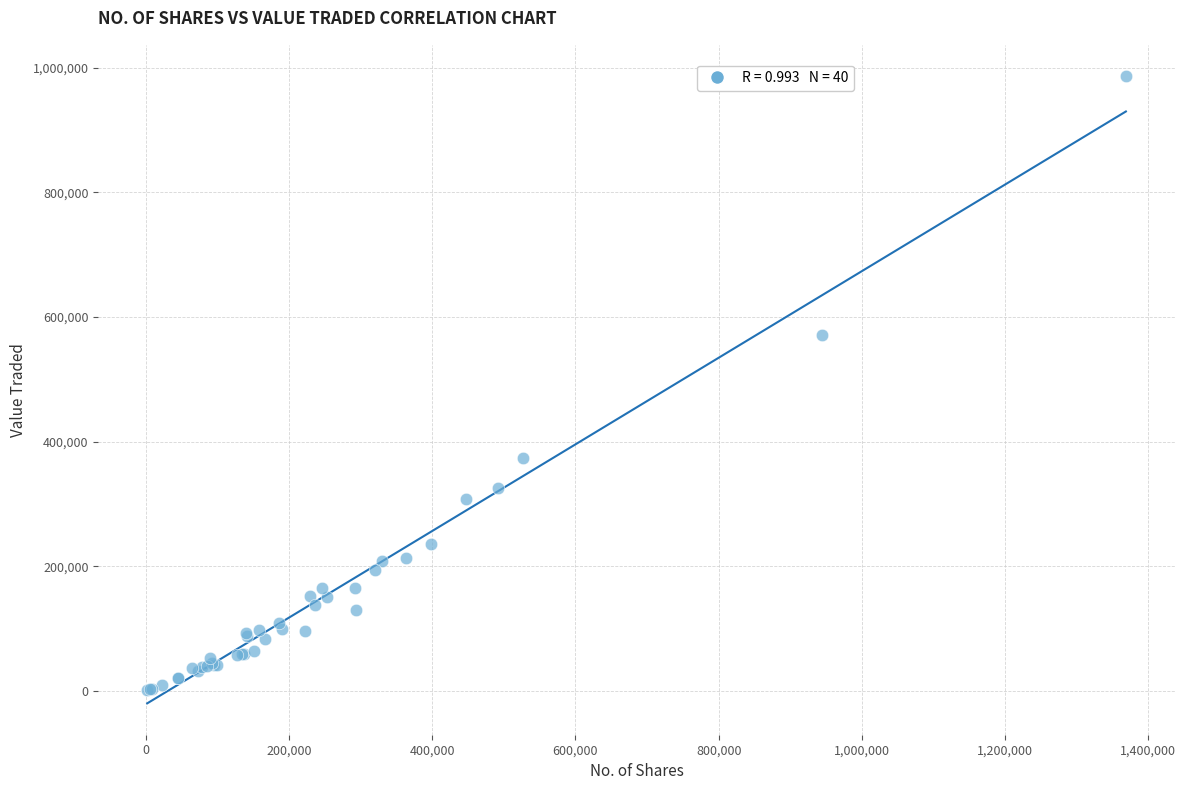

What Y value in the scatter plot is closest to 493499?

570352